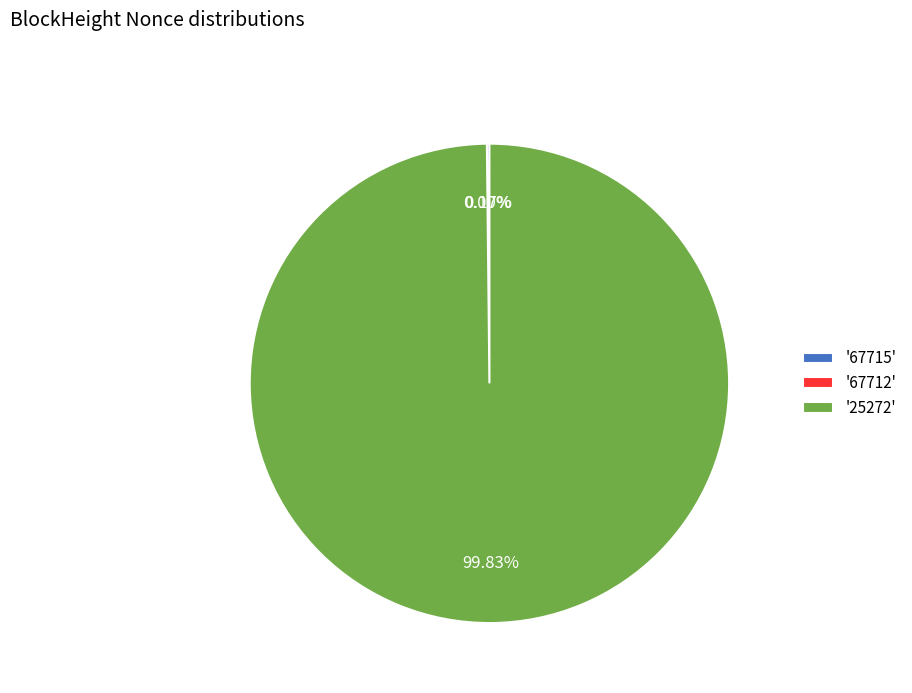

How many segments does this pie chart have?

3